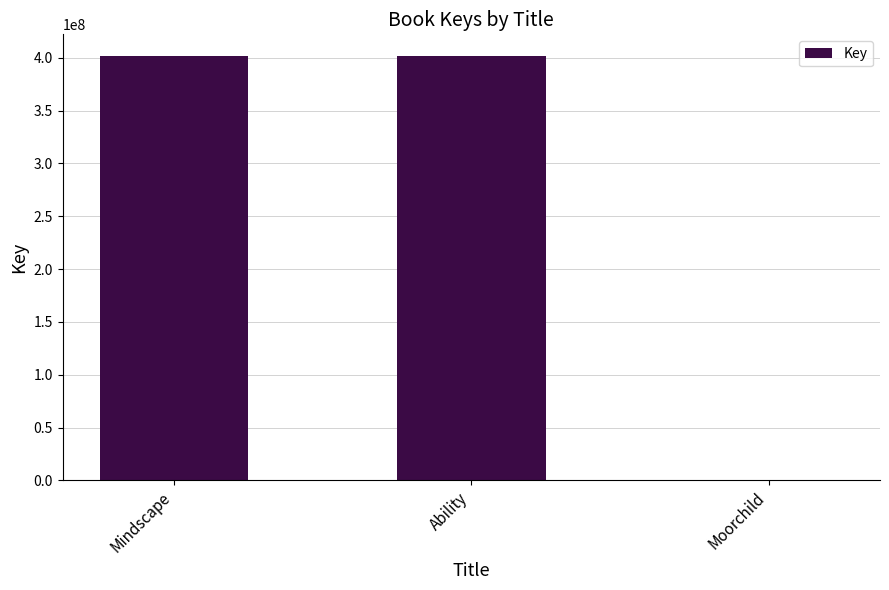

Between Ability and Moorchild, which is larger?

Ability